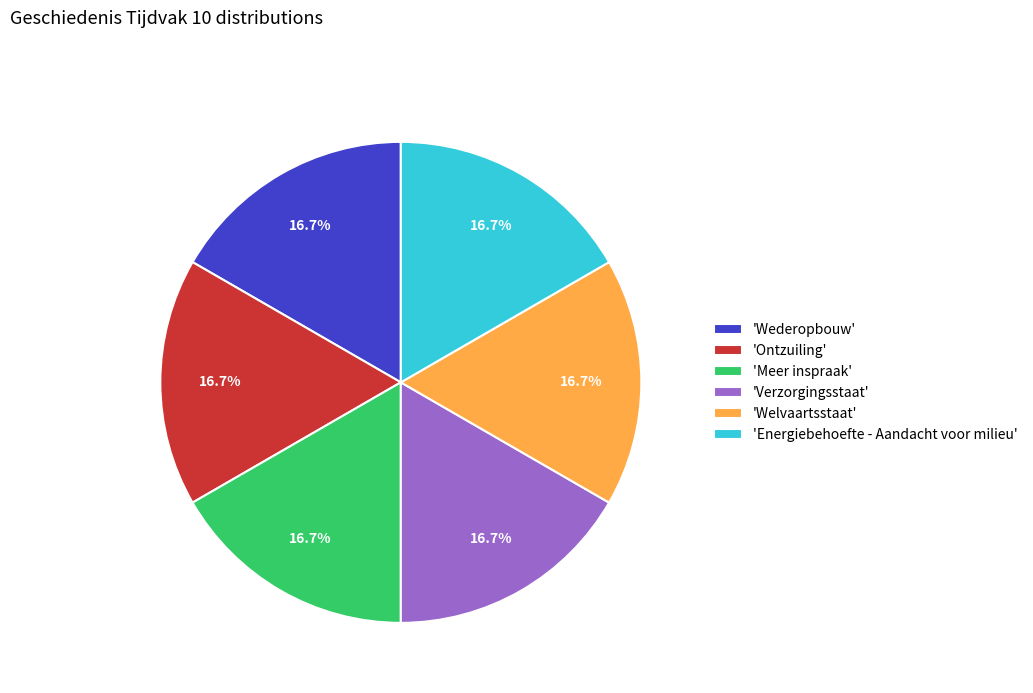

Combined, do 'Meer inspraak' and 'Energiebehoefte - Aandacht voor milieu' account for over 50%?

No